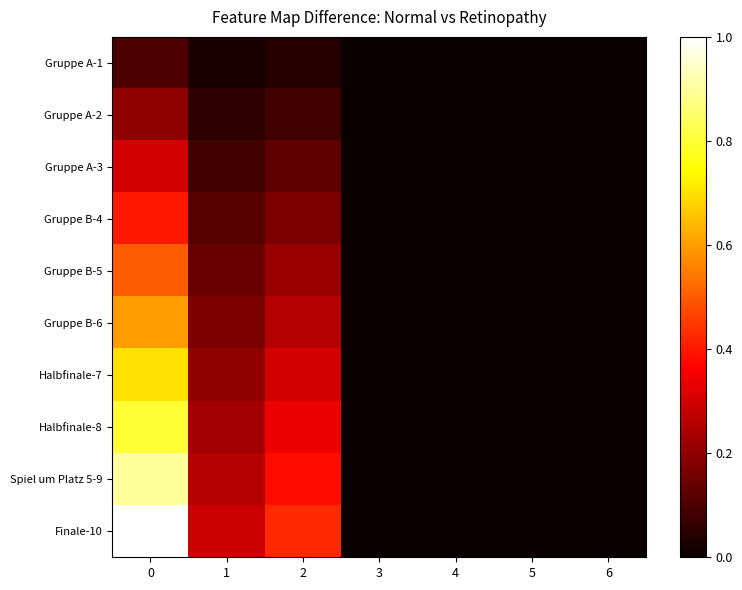

Between 2 and 5, which series saw the biggest shift?

Finale-10